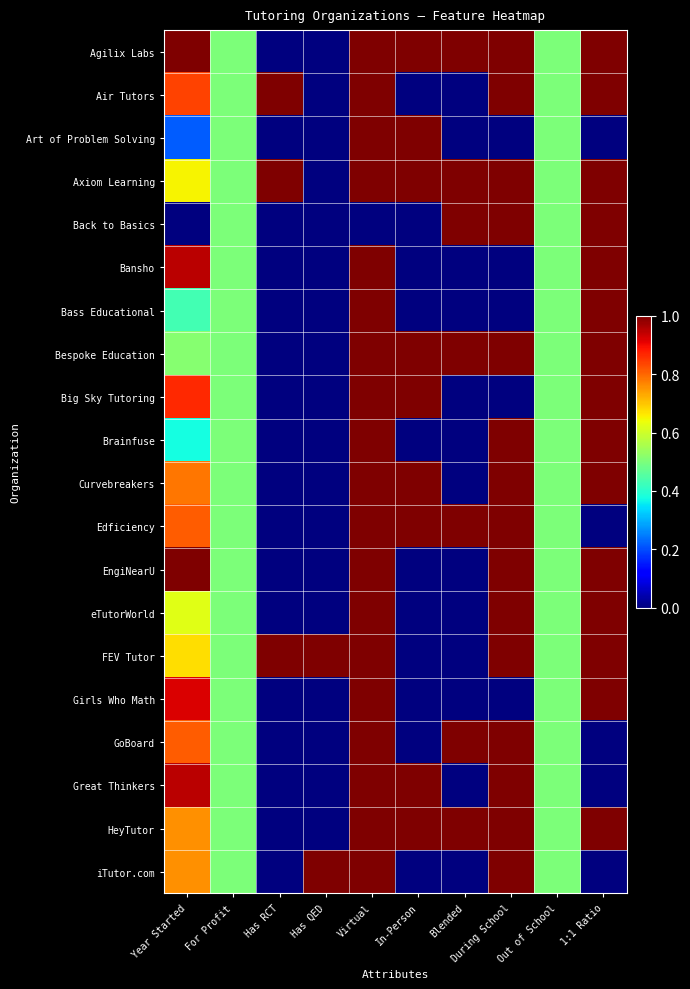

Reading left to right, extract all data points from this chart.

Agilix Labs: Year Started=1.0	For Profit=0.5	Has RCT=0.0	Has QED=0.0	Virtual=1.0	In-Person=1.0	Blended=1.0	During School=1.0	Out of School=0.5	1:1 Ratio=1.0
Air Tutors: Year Started=0.8	For Profit=0.5	Has RCT=1.0	Has QED=0.0	Virtual=1.0	In-Person=0.0	Blended=0.0	During School=1.0	Out of School=0.5	1:1 Ratio=1.0
Art of Problem Solving: Year Started=0.2	For Profit=0.5	Has RCT=0.0	Has QED=0.0	Virtual=1.0	In-Person=1.0	Blended=0.0	During School=0.0	Out of School=0.5	1:1 Ratio=0.0
Axiom Learning: Year Started=0.6	For Profit=0.5	Has RCT=1.0	Has QED=0.0	Virtual=1.0	In-Person=1.0	Blended=1.0	During School=1.0	Out of School=0.5	1:1 Ratio=1.0
Back to Basics: Year Started=0.0	For Profit=0.5	Has RCT=0.0	Has QED=0.0	Virtual=0.0	In-Person=0.0	Blended=1.0	During School=1.0	Out of School=0.5	1:1 Ratio=1.0
Bansho: Year Started=0.9	For Profit=0.5	Has RCT=0.0	Has QED=0.0	Virtual=1.0	In-Person=0.0	Blended=0.0	During School=0.0	Out of School=0.5	1:1 Ratio=1.0
Bass Educational: Year Started=0.4	For Profit=0.5	Has RCT=0.0	Has QED=0.0	Virtual=1.0	In-Person=0.0	Blended=0.0	During School=0.0	Out of School=0.5	1:1 Ratio=1.0
Bespoke Education: Year Started=0.5	For Profit=0.5	Has RCT=0.0	Has QED=0.0	Virtual=1.0	In-Person=1.0	Blended=1.0	During School=1.0	Out of School=0.5	1:1 Ratio=1.0
Big Sky Tutoring: Year Started=0.9	For Profit=0.5	Has RCT=0.0	Has QED=0.0	Virtual=1.0	In-Person=1.0	Blended=0.0	During School=0.0	Out of School=0.5	1:1 Ratio=1.0
Brainfuse: Year Started=0.4	For Profit=0.5	Has RCT=0.0	Has QED=0.0	Virtual=1.0	In-Person=0.0	Blended=0.0	During School=1.0	Out of School=0.5	1:1 Ratio=1.0
Curvebreakers: Year Started=0.8	For Profit=0.5	Has RCT=0.0	Has QED=0.0	Virtual=1.0	In-Person=1.0	Blended=0.0	During School=1.0	Out of School=0.5	1:1 Ratio=1.0
Edficiency: Year Started=0.8	For Profit=0.5	Has RCT=0.0	Has QED=0.0	Virtual=1.0	In-Person=1.0	Blended=1.0	During School=1.0	Out of School=0.5	1:1 Ratio=0.0
EngiNearU: Year Started=1.0	For Profit=0.5	Has RCT=0.0	Has QED=0.0	Virtual=1.0	In-Person=0.0	Blended=0.0	During School=1.0	Out of School=0.5	1:1 Ratio=1.0
eTutorWorld: Year Started=0.6	For Profit=0.5	Has RCT=0.0	Has QED=0.0	Virtual=1.0	In-Person=0.0	Blended=0.0	During School=1.0	Out of School=0.5	1:1 Ratio=1.0
FEV Tutor: Year Started=0.7	For Profit=0.5	Has RCT=1.0	Has QED=1.0	Virtual=1.0	In-Person=0.0	Blended=0.0	During School=1.0	Out of School=0.5	1:1 Ratio=1.0
Girls Who Math: Year Started=0.9	For Profit=0.5	Has RCT=0.0	Has QED=0.0	Virtual=1.0	In-Person=0.0	Blended=0.0	During School=0.0	Out of School=0.5	1:1 Ratio=1.0
GoBoard: Year Started=0.8	For Profit=0.5	Has RCT=0.0	Has QED=0.0	Virtual=1.0	In-Person=0.0	Blended=1.0	During School=1.0	Out of School=0.5	1:1 Ratio=0.0
Great Thinkers: Year Started=0.9	For Profit=0.5	Has RCT=0.0	Has QED=0.0	Virtual=1.0	In-Person=1.0	Blended=0.0	During School=1.0	Out of School=0.5	1:1 Ratio=0.0
HeyTutor: Year Started=0.8	For Profit=0.5	Has RCT=0.0	Has QED=0.0	Virtual=1.0	In-Person=1.0	Blended=1.0	During School=1.0	Out of School=0.5	1:1 Ratio=1.0
iTutor.com: Year Started=0.8	For Profit=0.5	Has RCT=0.0	Has QED=1.0	Virtual=1.0	In-Person=0.0	Blended=0.0	During School=1.0	Out of School=0.5	1:1 Ratio=0.0